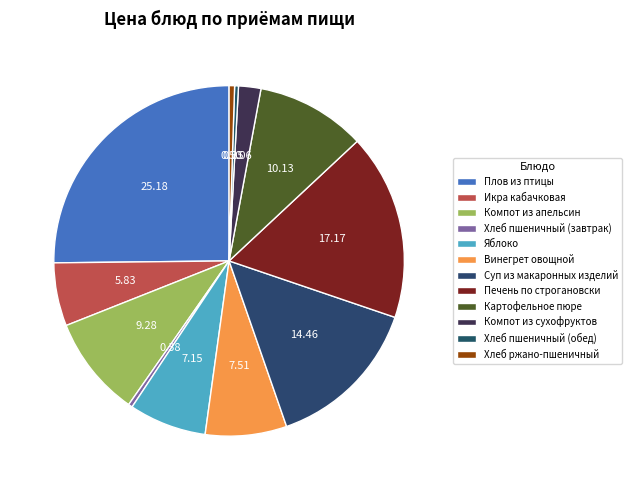

Which slice is the smallest?

Хлеб пшеничный (обед)